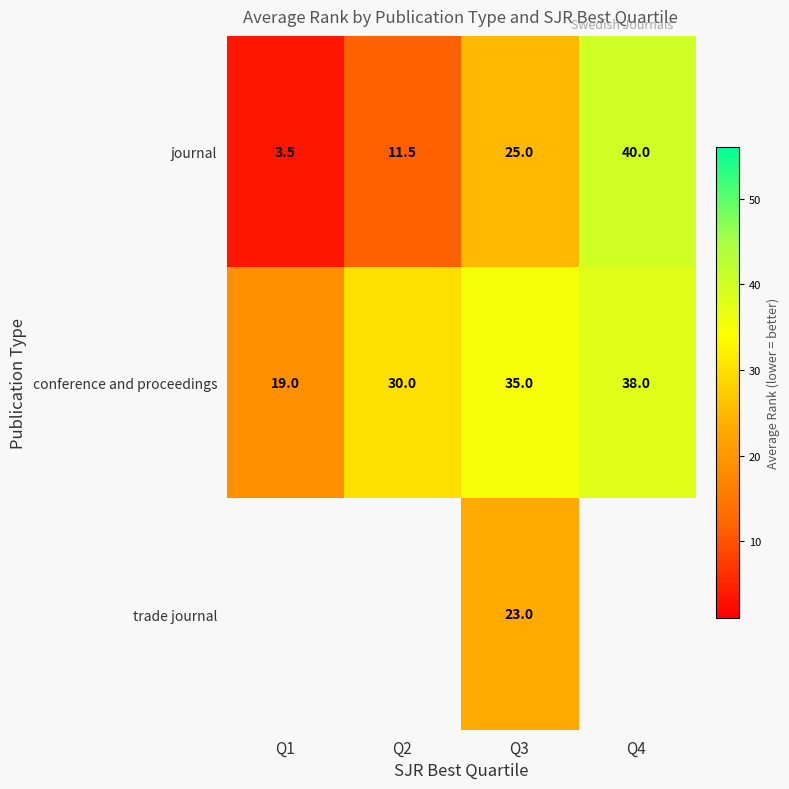

Which category has the highest value in the conference and proceedings series?

Q4